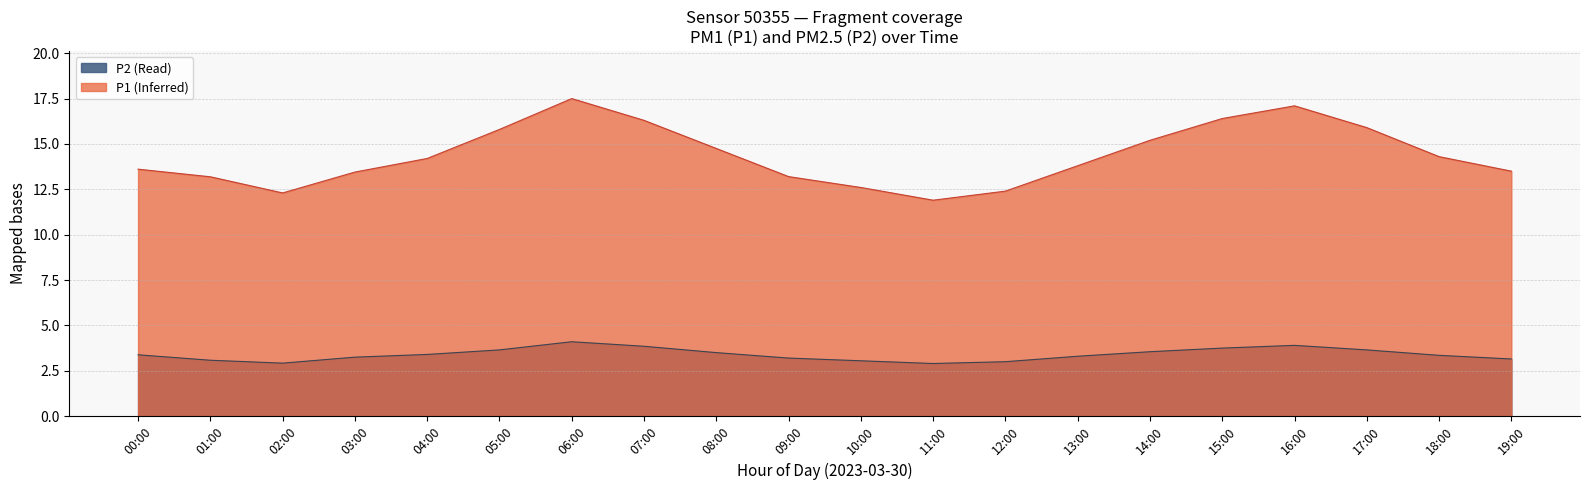

Count the number of data series in this chart.

2